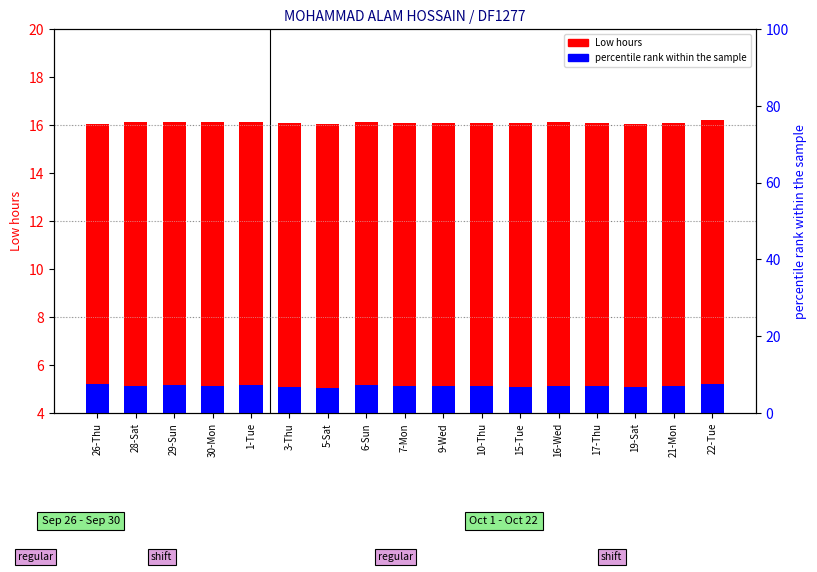

What position from the right is 29-Sun?

15